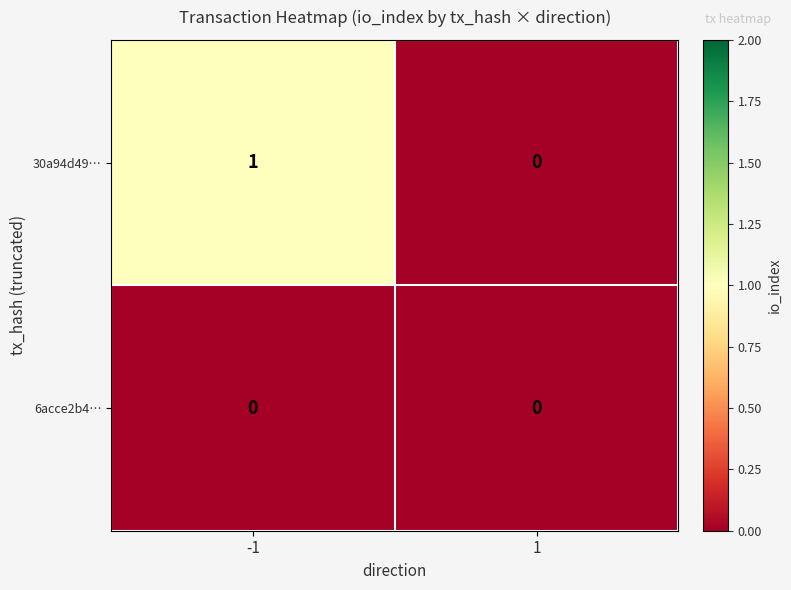

Is the value of 6acce2b4… at 1 greater than the value of 30a94d49… at -1?

No